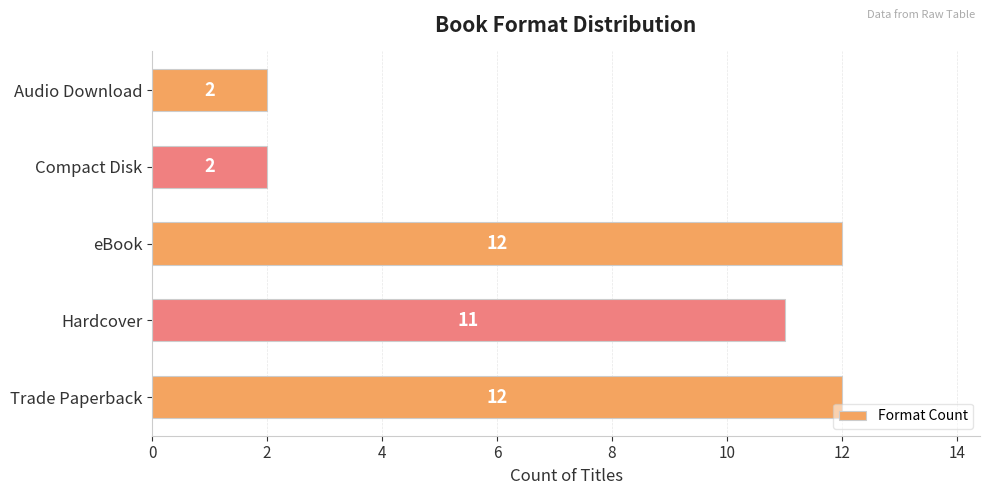

What is the sum of all values?

39